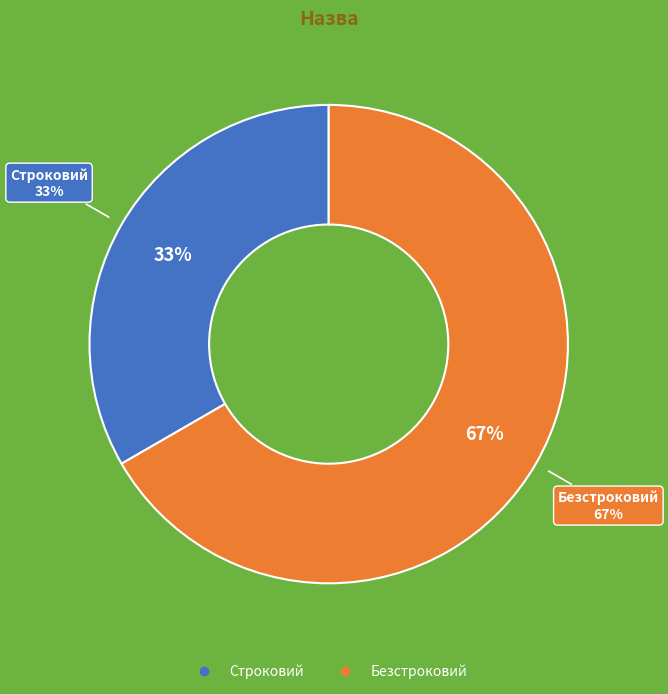

Is it true that Строковий is 33% of the pie?

True